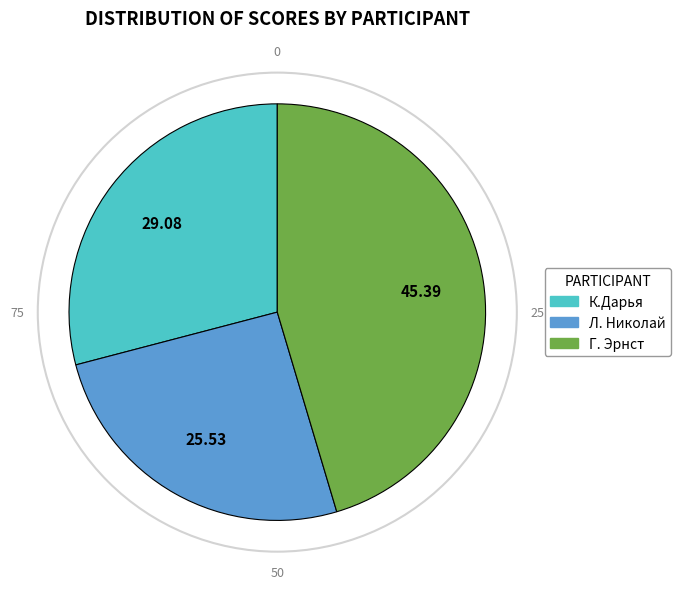

Is there any slice that represents more than half of the pie?

No